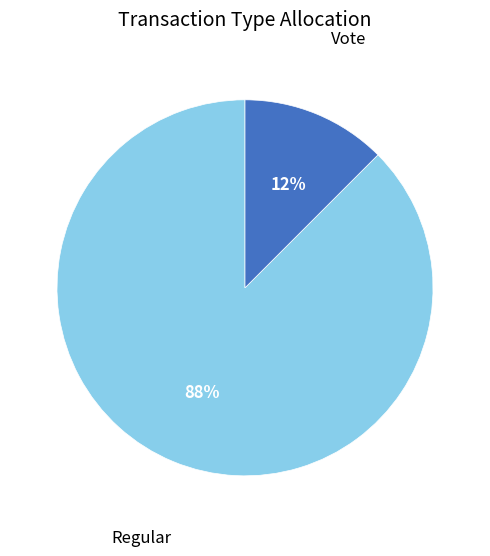

Is there a majority slice in this chart?

Yes